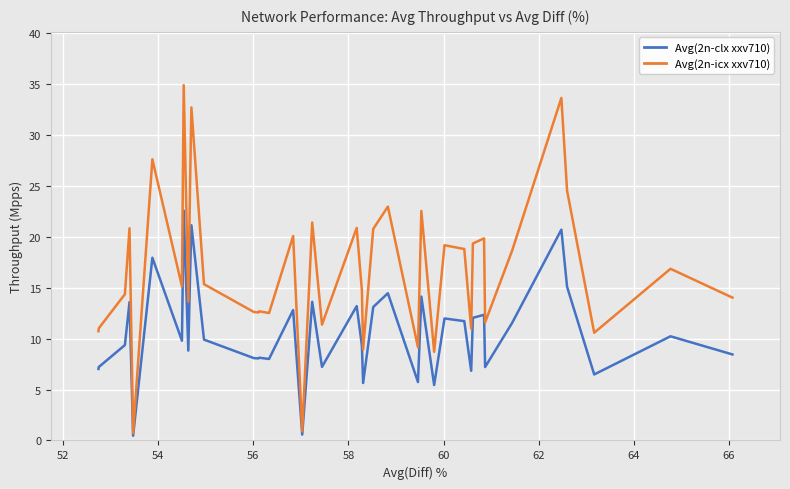

What is the maximum value for Avg(2n-clx xxv710)?

22.6